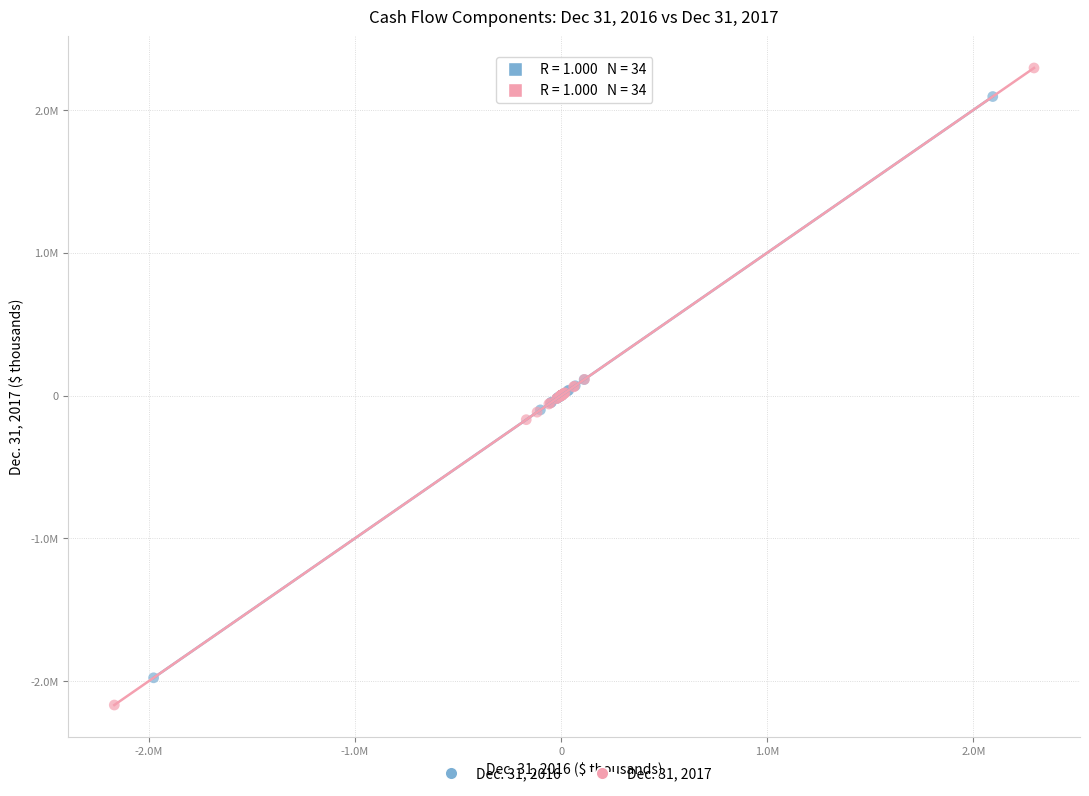

Which series contains the highest Y value?

Dec. 31, 2017